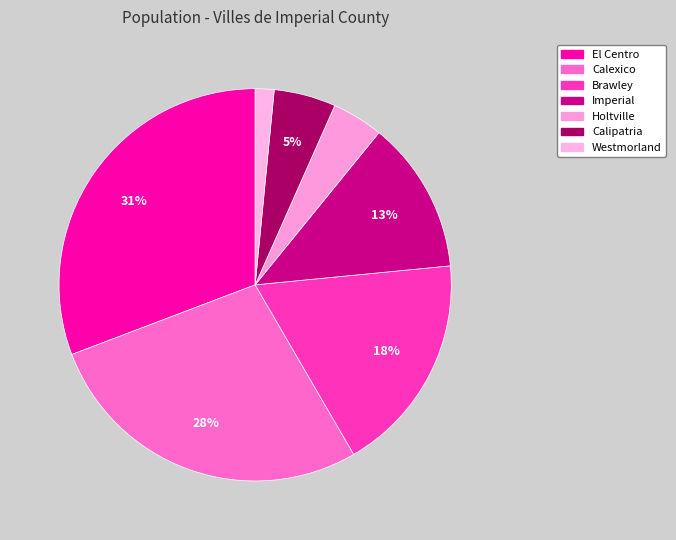

Is it true that Westmorland is 2% of the pie?

True